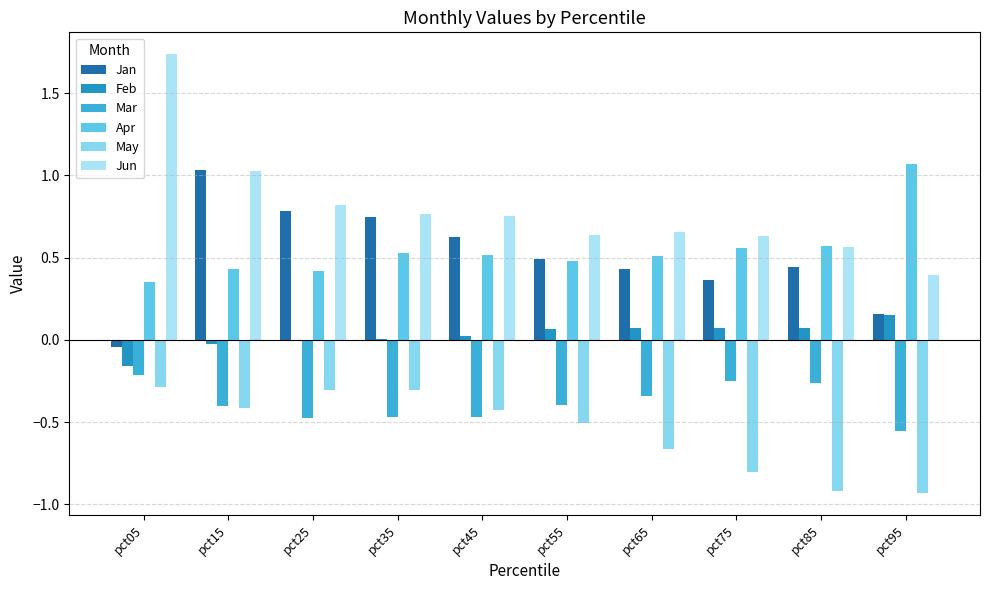

Is the value of Jun at pct55 greater than the value of May at pct05?

Yes